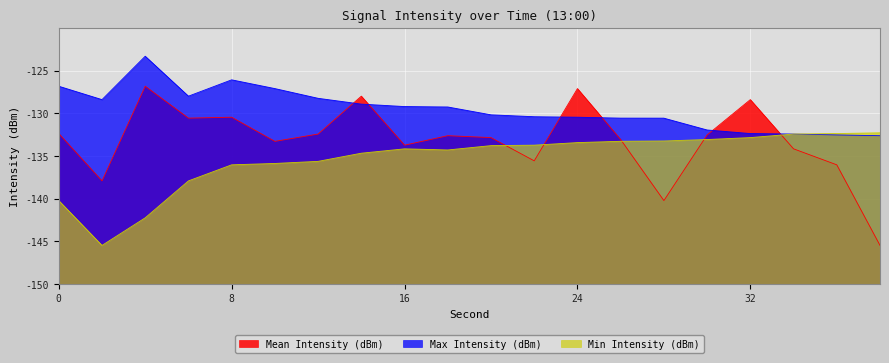

In Max Intensity (dBm), how many points are higher than both neighbors (excluding endpoints)?

2